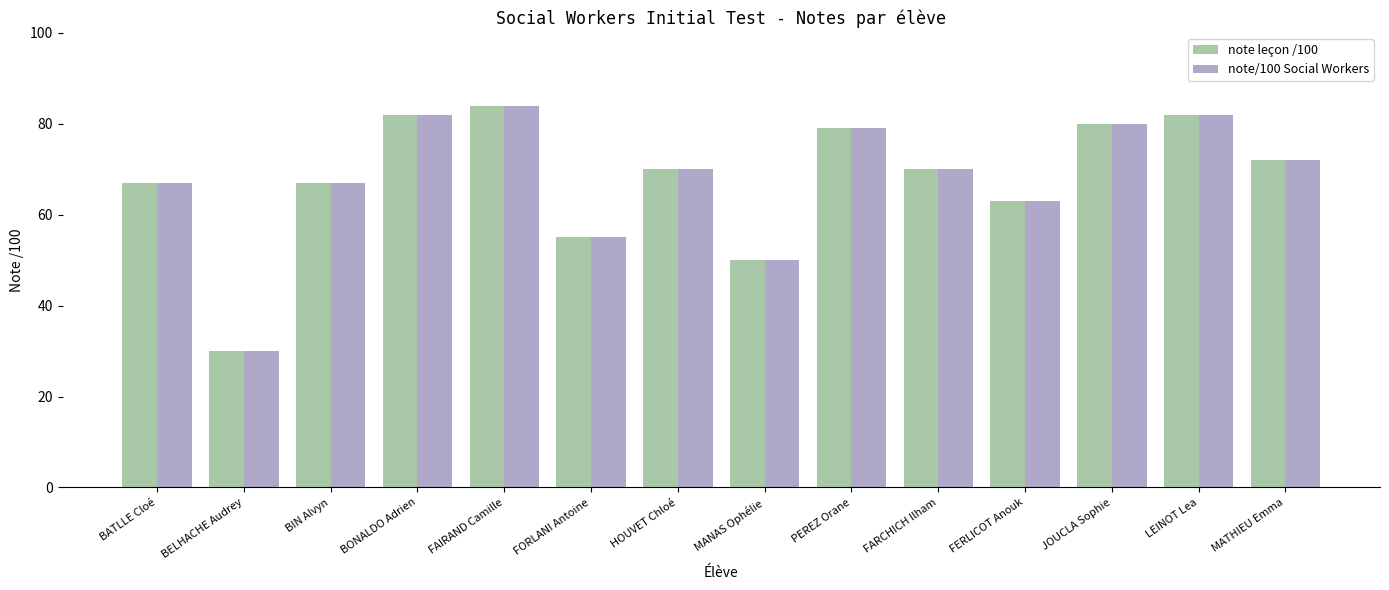

At which label does note/100 Social Workers first exceed 70?

BONALDO Adrien